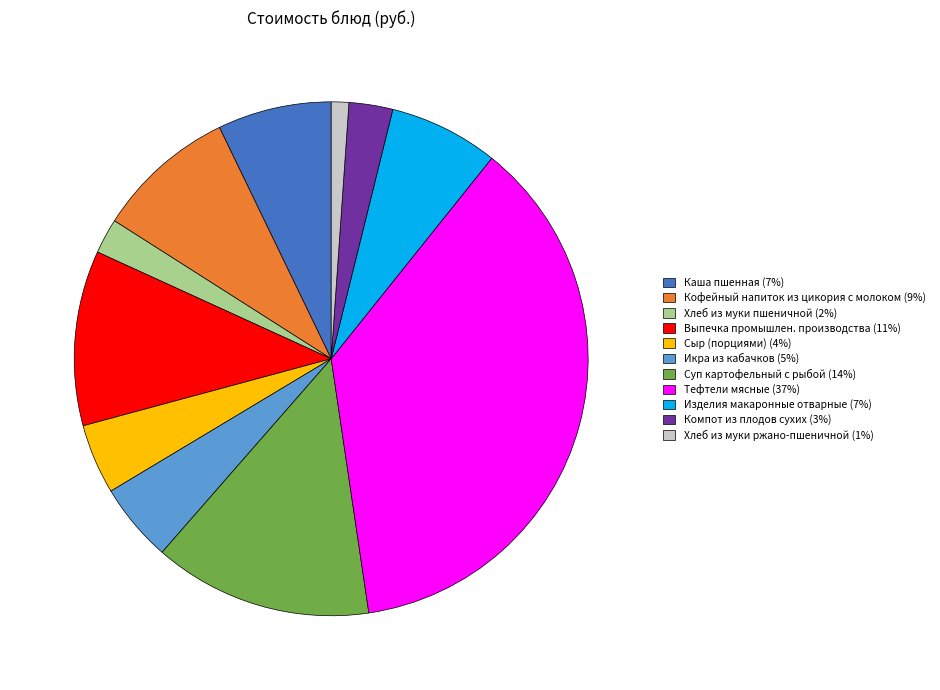

Is it true that Выпечка промышлен. производства is 20% of the pie?

False